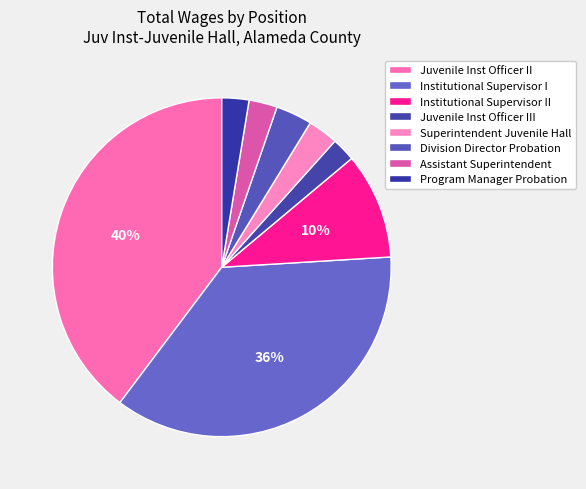

The Division Director Probation slice represents 3% of the pie. True or false?

True